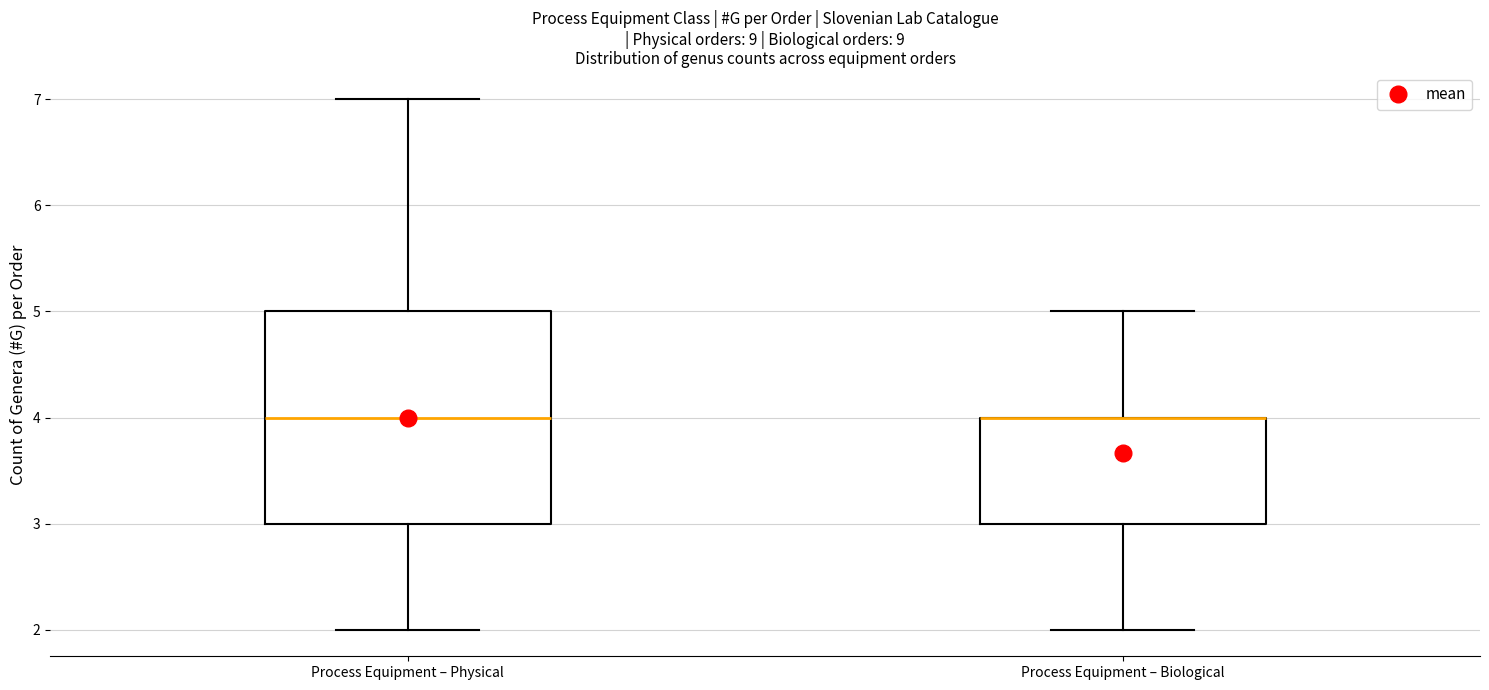

Comparing the boxes themselves (not the whiskers), which one is the tallest?

Process Equipment – Physical